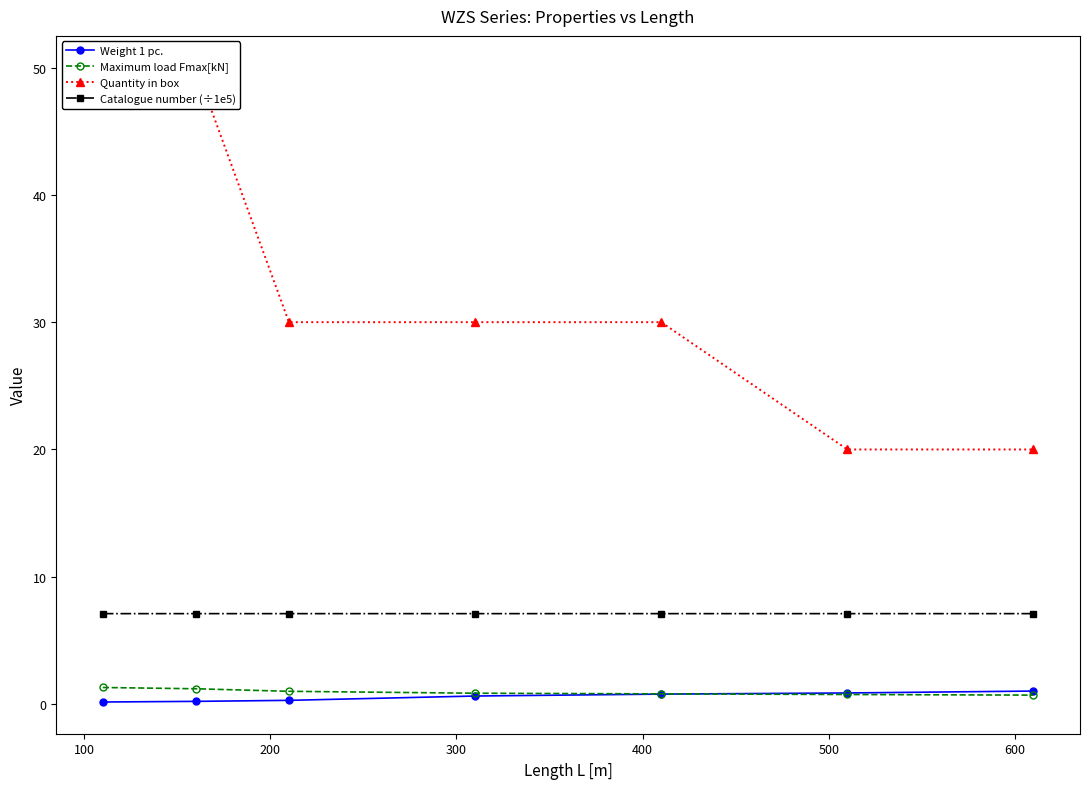

What is the value of the Catalogue number (÷1e5) point at the 4th from the left?

7.1